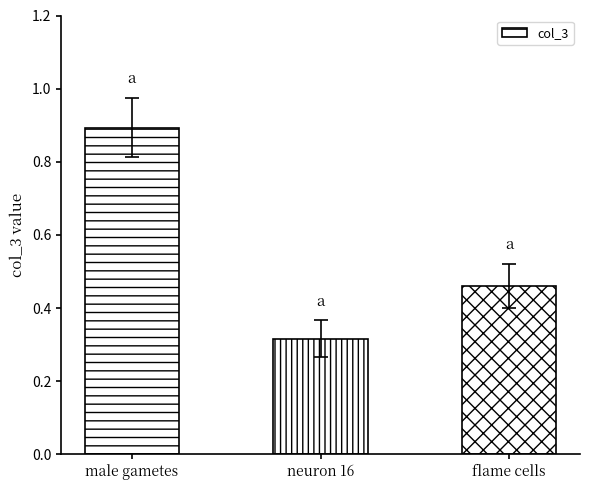

The chart shows a value of 0.6 at neuron 16. True or false?

False